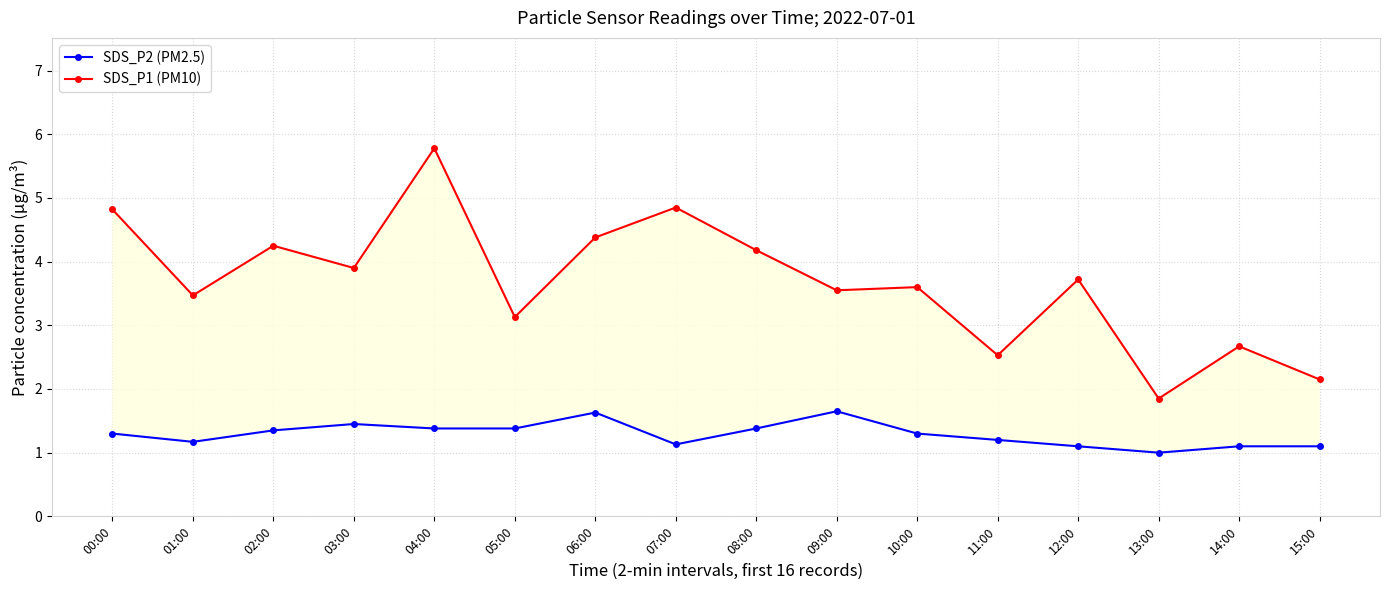

What is the label of the 14th point from the right?

02:00